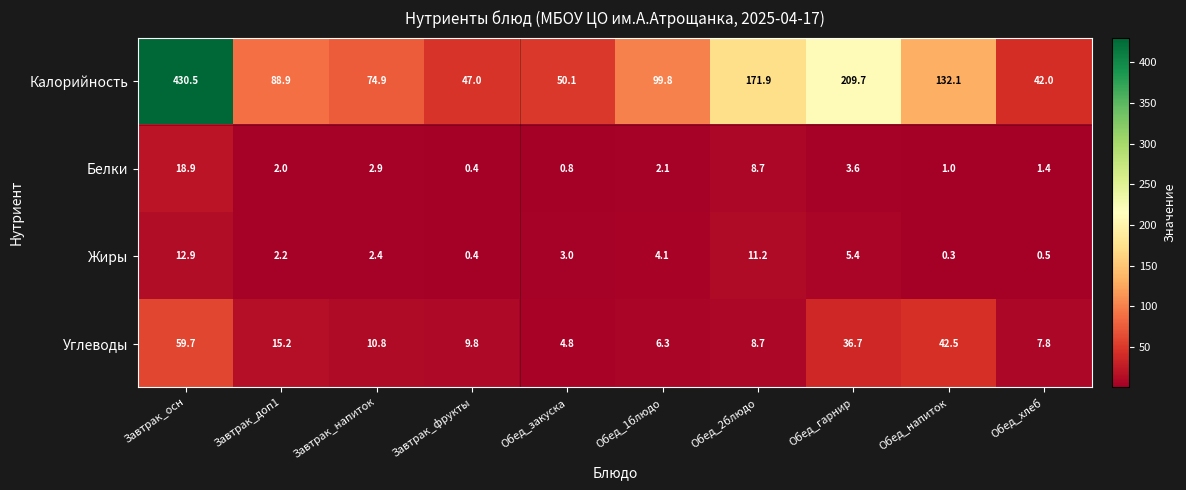

Which series has the largest total across all categories?

Калорийность